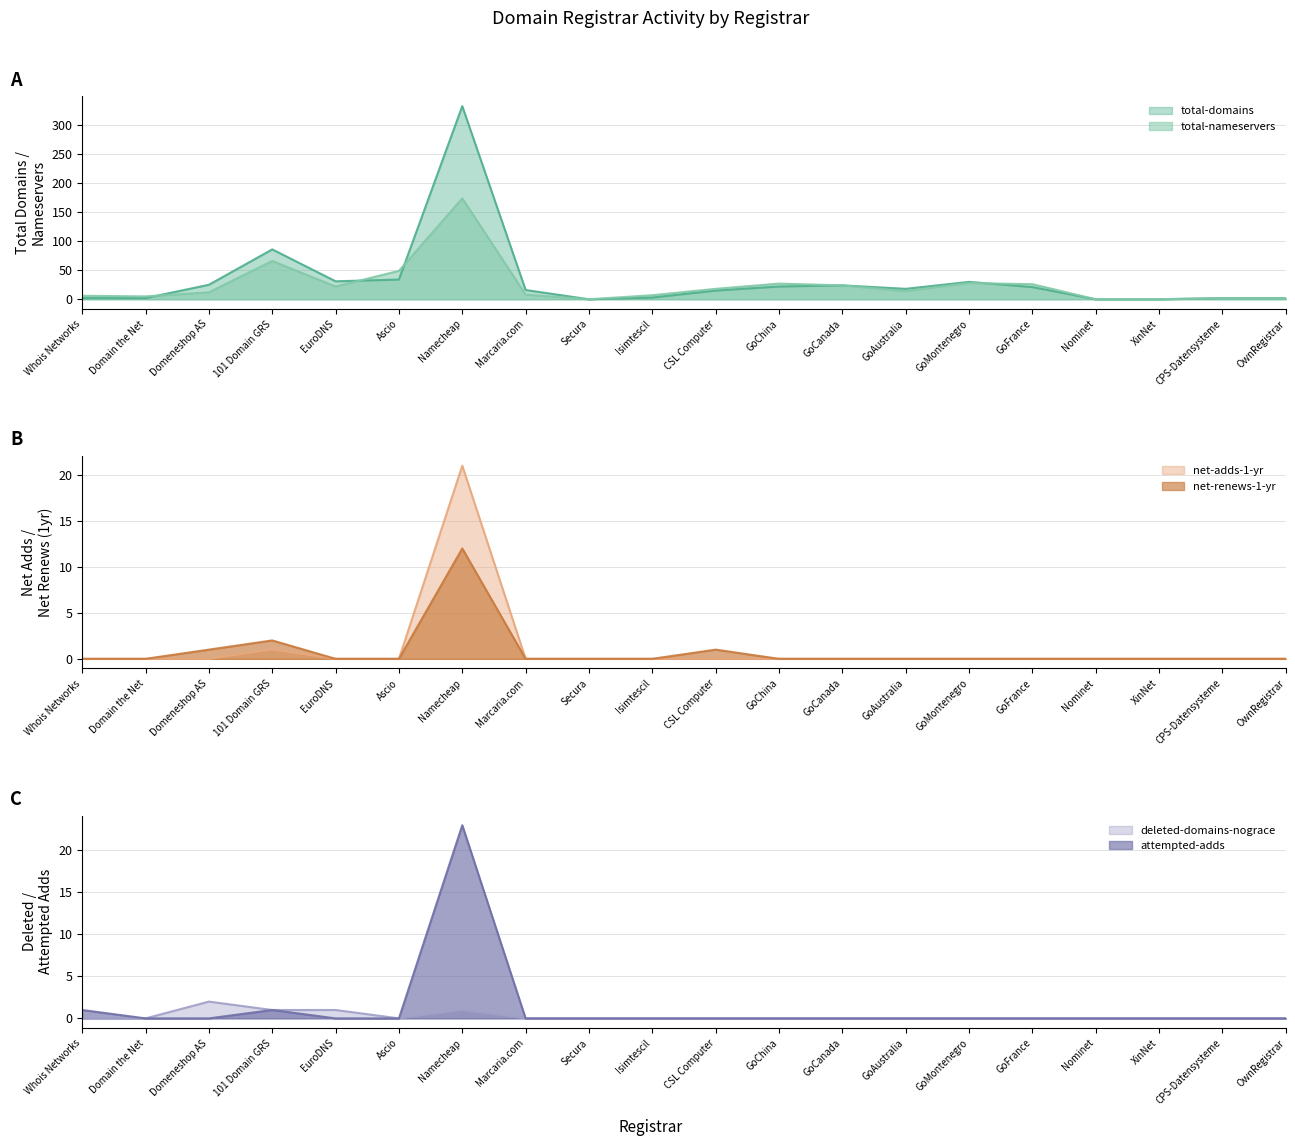

Read the total-domains value at Domeneshop AS, to the nearest 5.

25